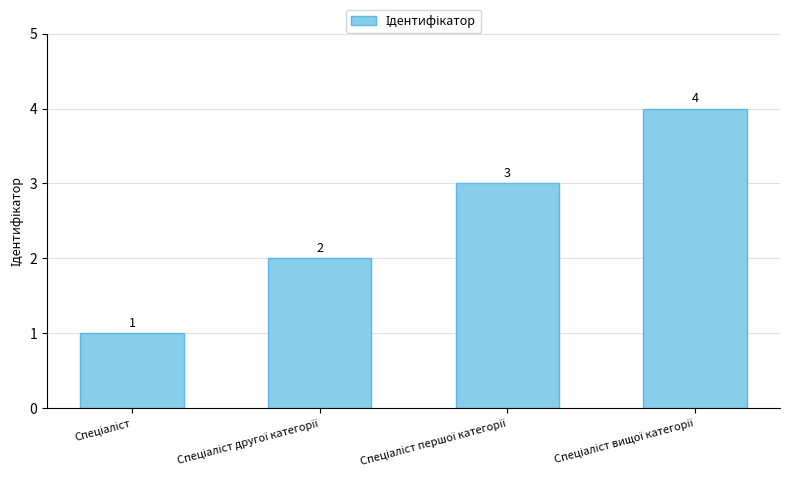

What is the maximum value shown in the chart?

4